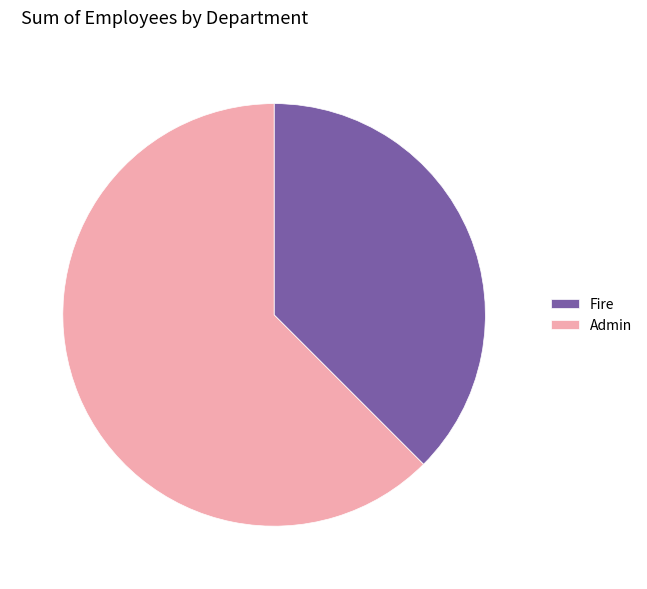

Which slice is the largest?

Admin